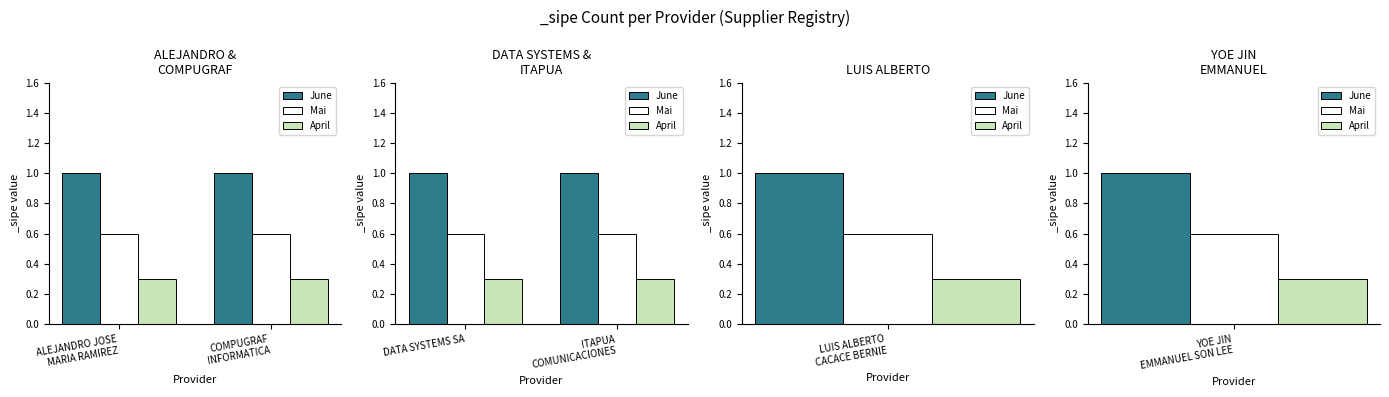

What is the average value of the June series?

1.0